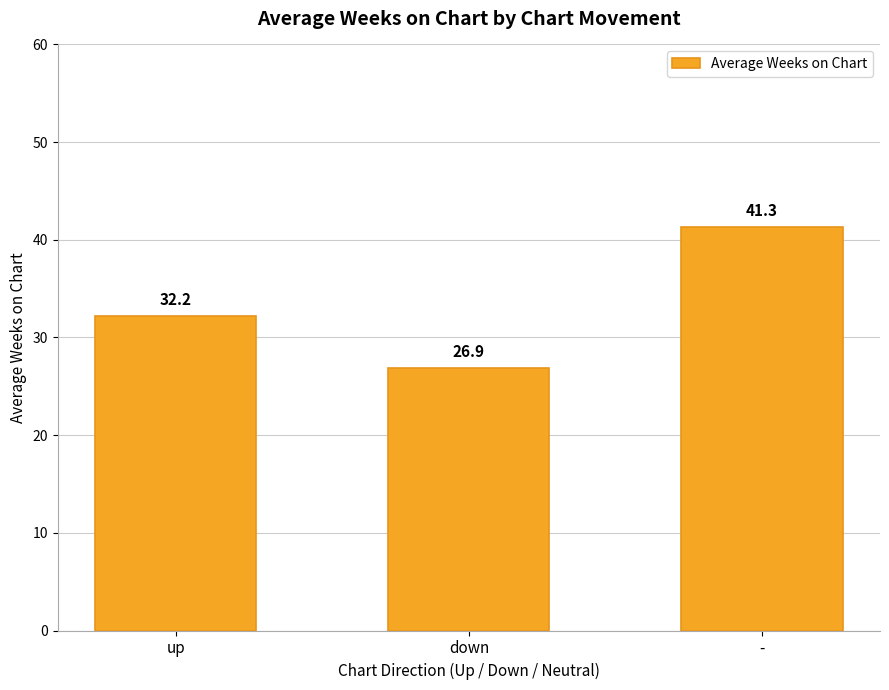

What is the value of the 2nd bar from the left?

26.9